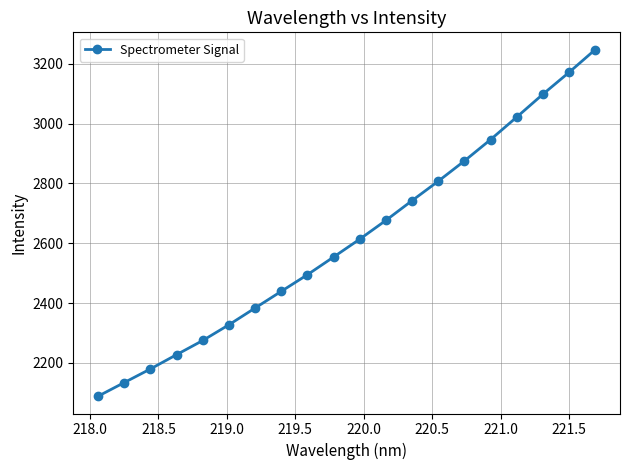

True or false: there are more than 2 points higher than both neighbors.

False